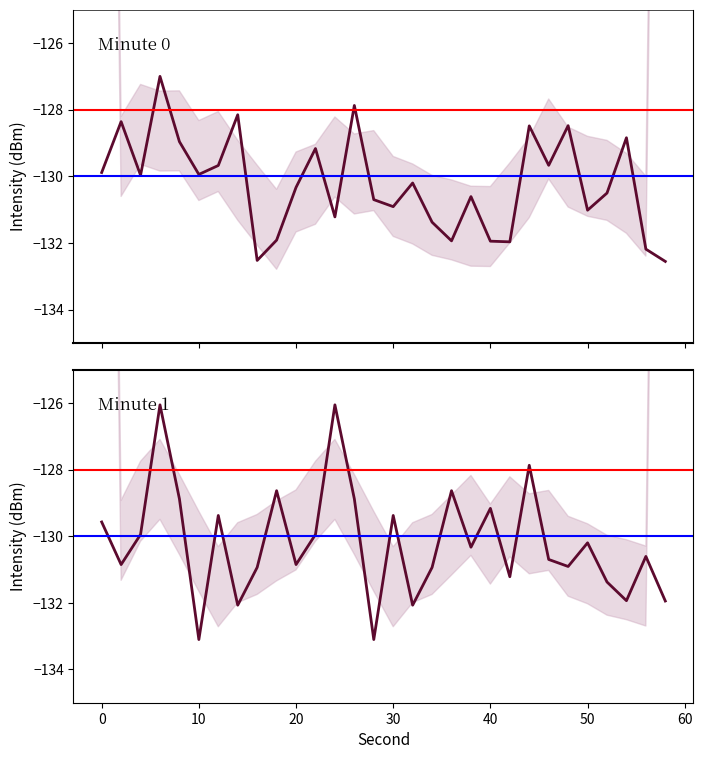

Which series ends up on top after the final intersection of Minute 0 and Minute 1?

Minute 1